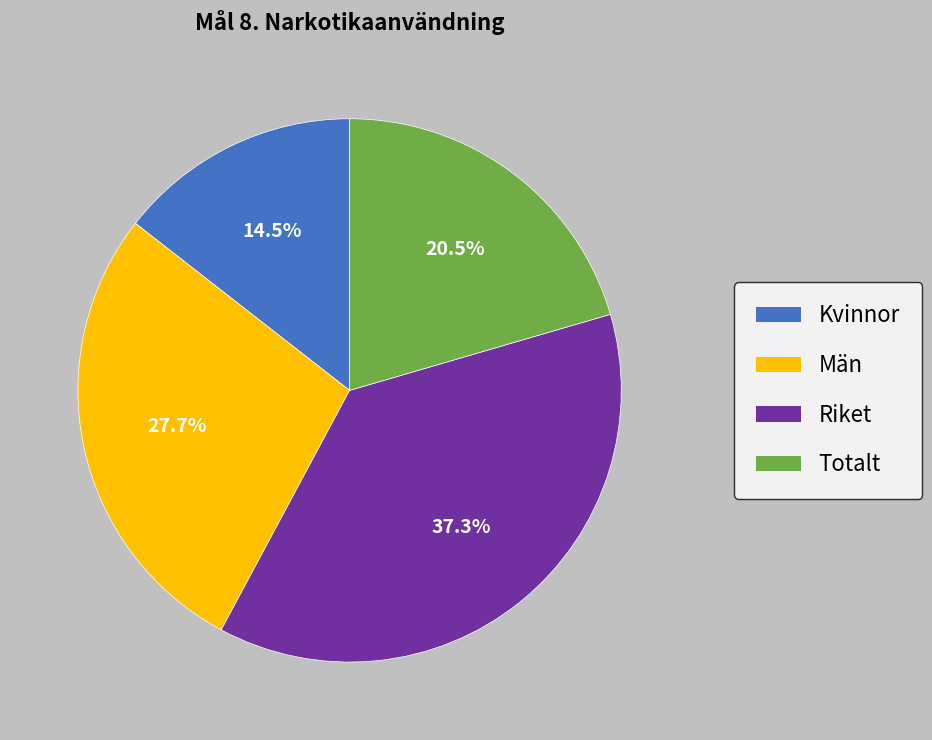

Rank the categories by value from highest to lowest.

Riket, Män, Totalt, Kvinnor